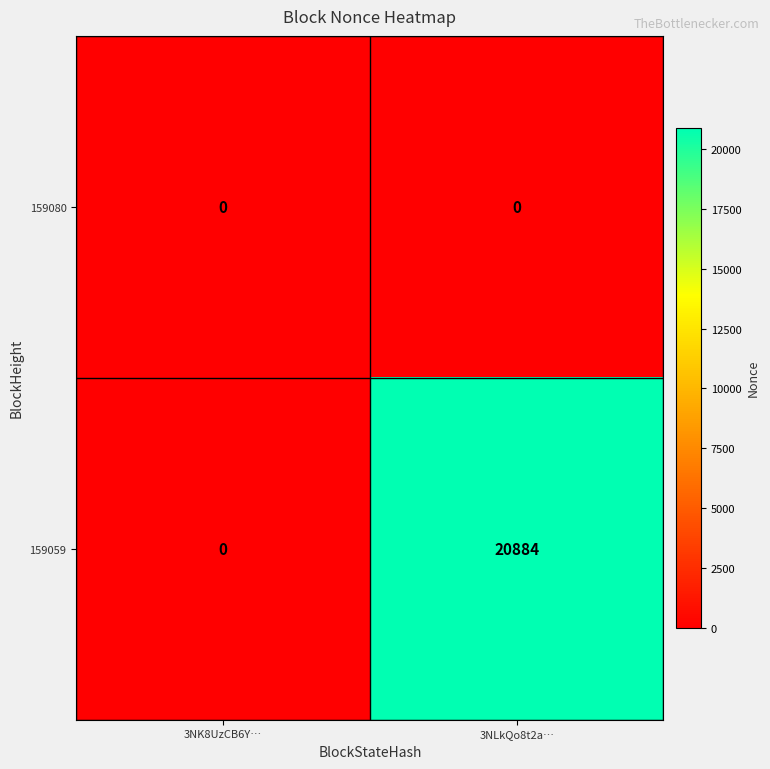

Reading left to right, what are all the values shown in this chart?

159080: 3NK8UzCB6Y…=0	3NLkQo8t2a…=0
159059: 3NK8UzCB6Y…=0	3NLkQo8t2a…=20884